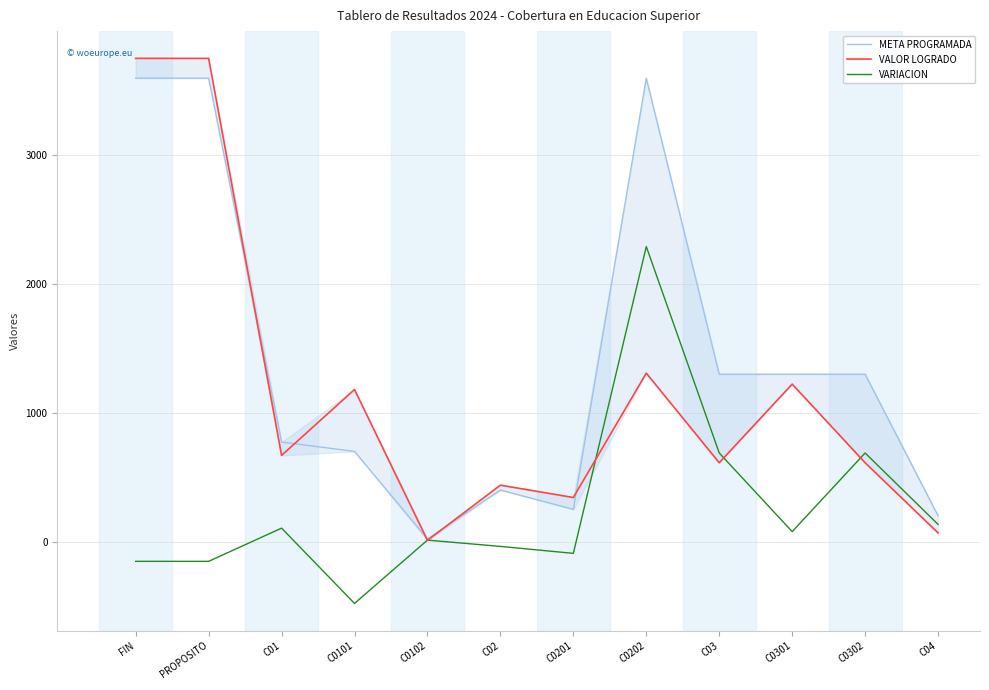

Reading right to left, what are all the values shown in this chart?

META PROGRAMADA: C04=200	C0302=1300	C0301=1300	C03=1300	C0202=3600	C0201=250	C02=400	C0102=20	C0101=700	C01=773	PROPOSITO=3600	FIN=3600
VALOR LOGRADO: C04=67	C0302=612	C0301=1223	C03=612	C0202=1308	C0201=342	C02=438	C0102=9	C0101=1181	C01=669	PROPOSITO=3754	FIN=3754
VARIACION: C04=133	C0302=688	C0301=77	C03=688	C0202=2292	C0201=-92	C02=-38	C0102=11	C0101=-481	C01=104	PROPOSITO=-154	FIN=-154